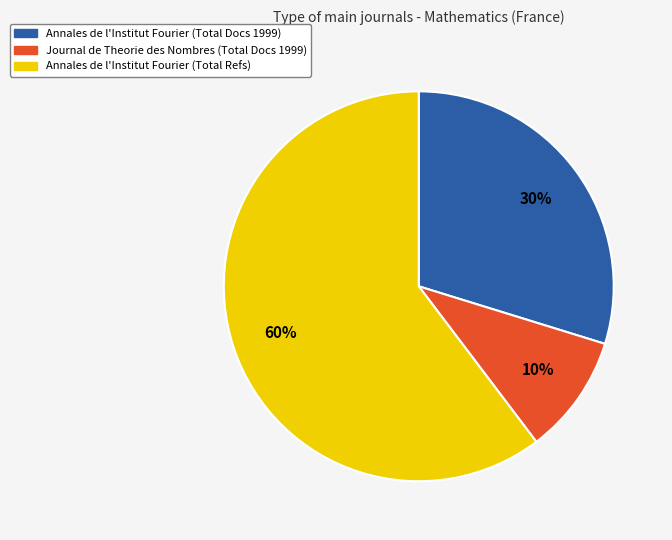

Is there any slice that represents more than half of the pie?

Yes